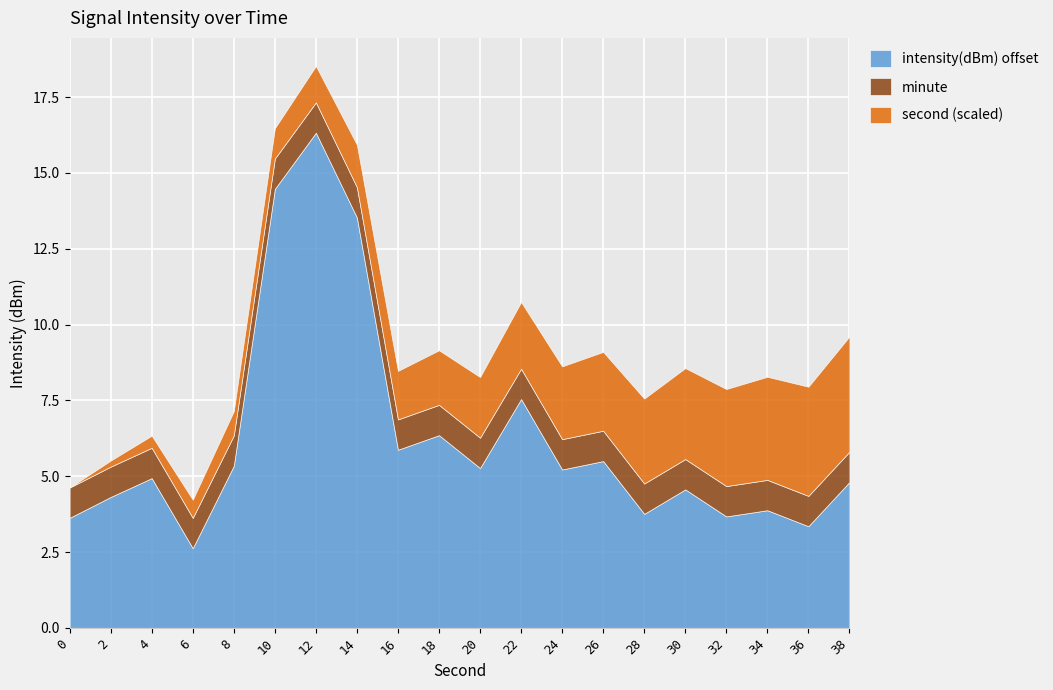

List the labels in order of second value, smallest first.

0, 2, 4, 6, 8, 10, 12, 14, 16, 18, 20, 22, 24, 26, 28, 30, 32, 34, 36, 38